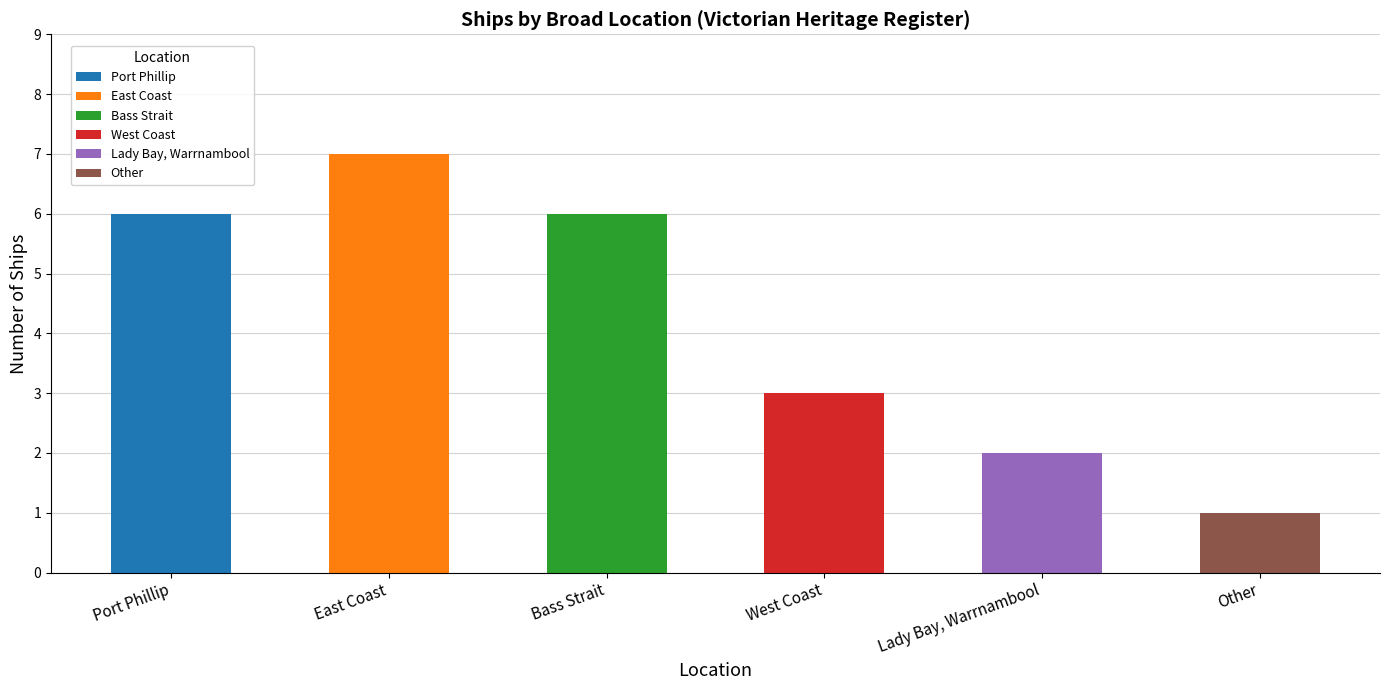

The chart shows a value of 3 at Lady Bay, Warrnambool. True or false?

False